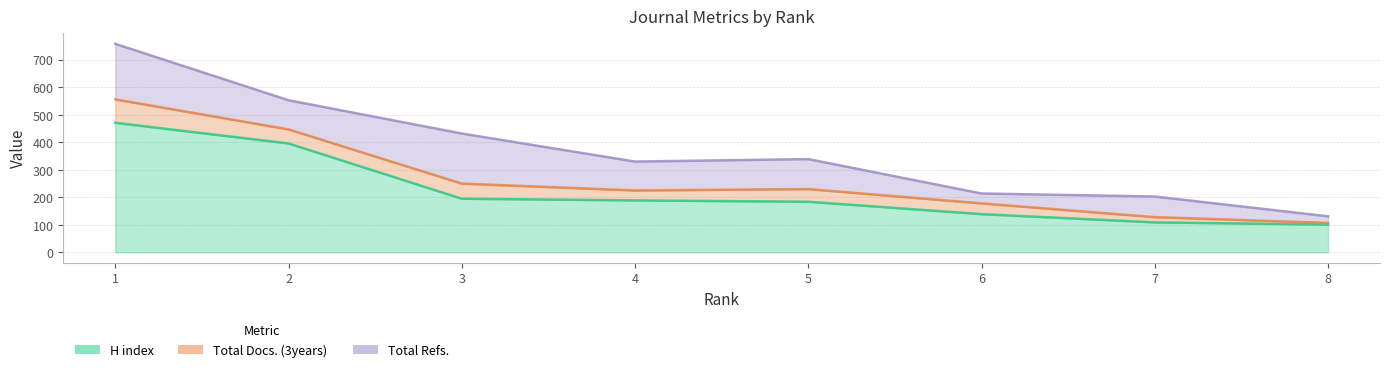

True or false: Total Refs. has a value of 182 at 3.

True